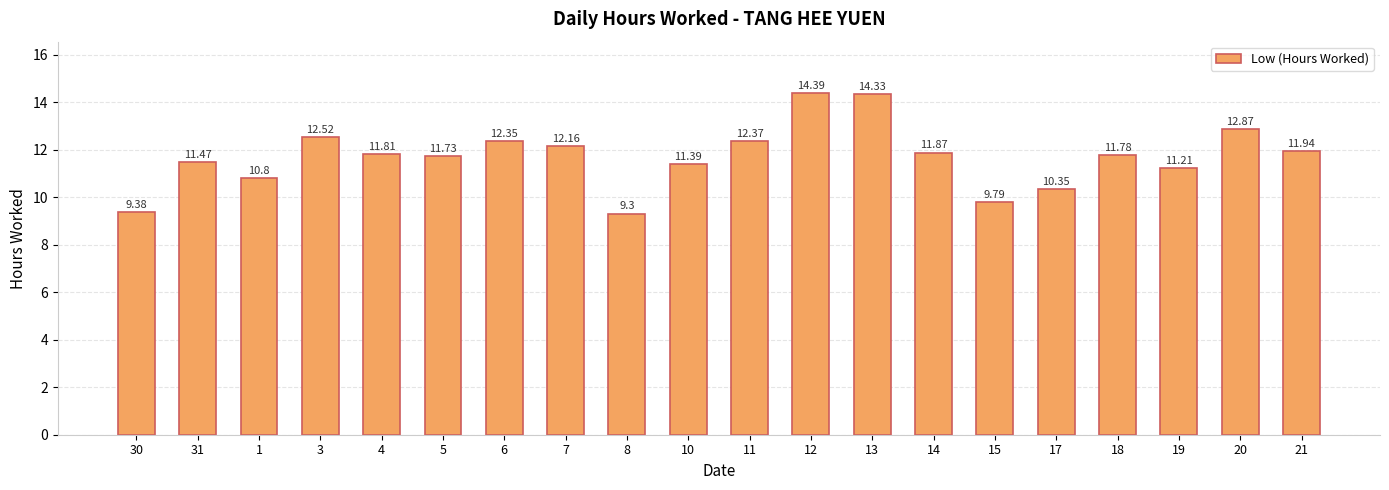

Is it true that the value at 1 is 10.8?

True